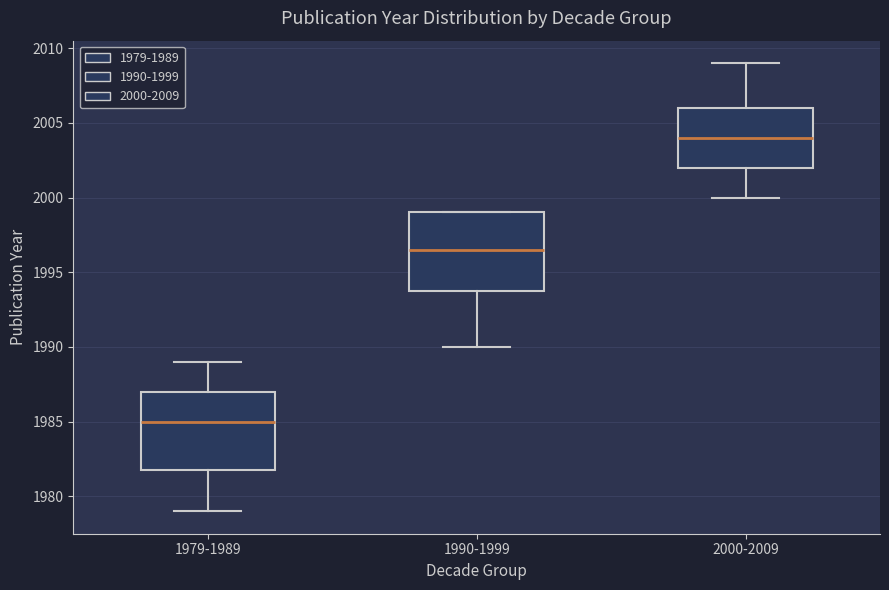

Reading left to right, transcribe this box plot: for each box, give where its median line is, the range the box spans, and where its two whiskers end, as read against the y-axis. The values are not printed on the chart, so give them approximately, as read against the axis.

1979-1989: median 1985.0, box 1982.0 to 1987.0, whiskers 1979.0 to 1989.0
1990-1999: median 1996.5, box 1994.0 to 1999.0, whiskers 1990.0 to 1999.0
2000-2009: median 2004.0, box 2002.0 to 2006.0, whiskers 2000.0 to 2009.0